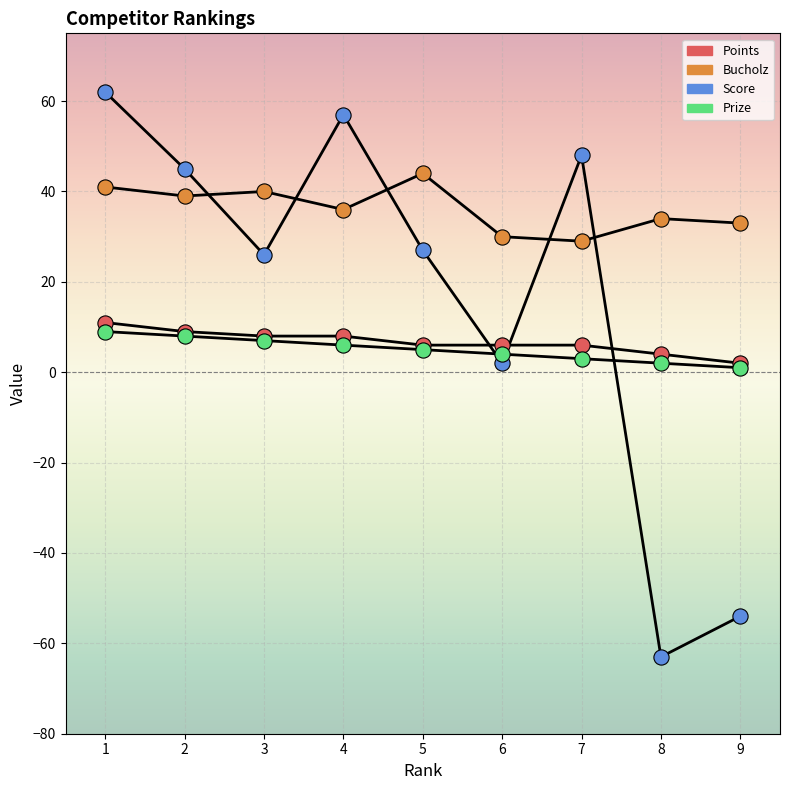

At how many categories does at least one series exceed 60?

1